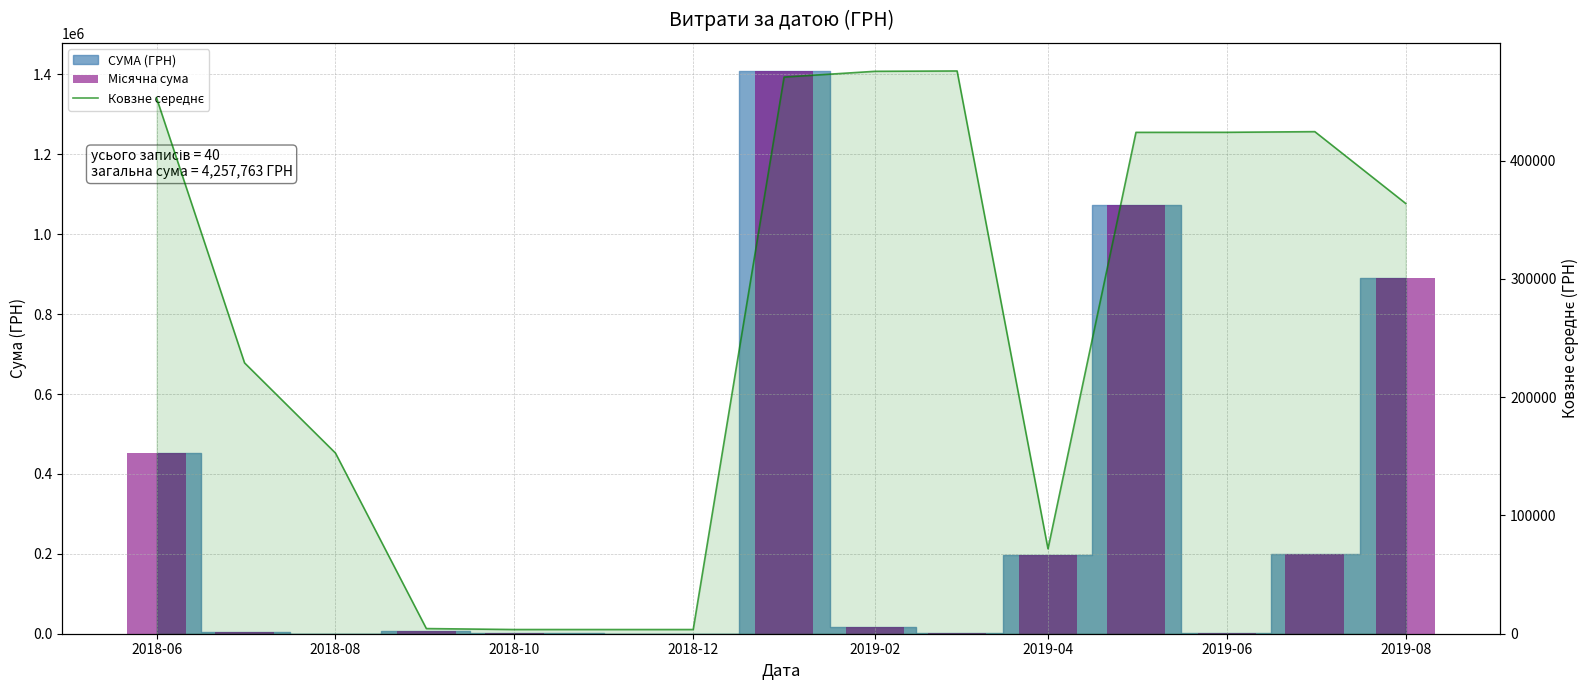

Which series has the widest spread of values?

Місячна сума